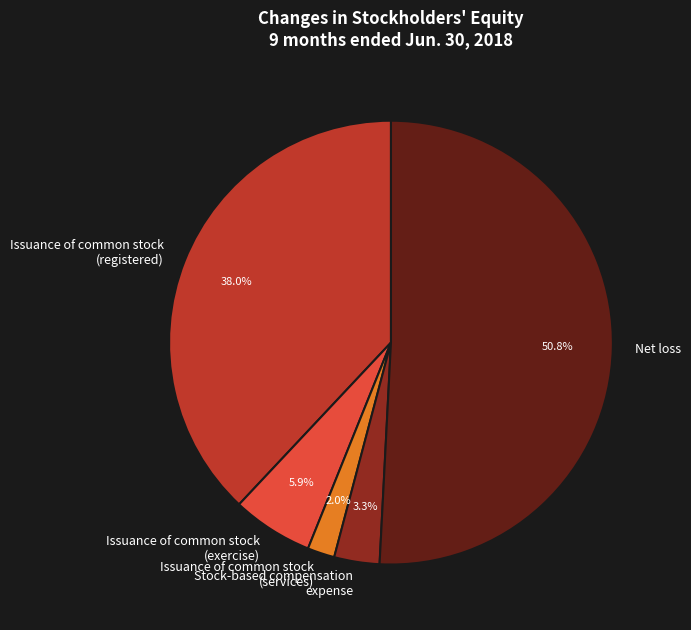

Between Issuance of common stock (services) and Net loss, which is larger?

Net loss